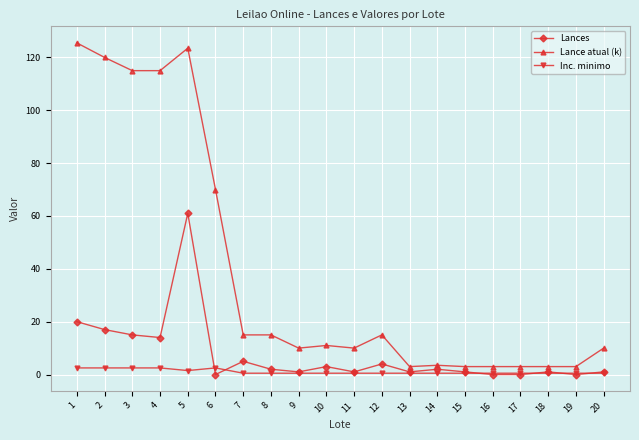

How many distinct data groups are displayed?

3